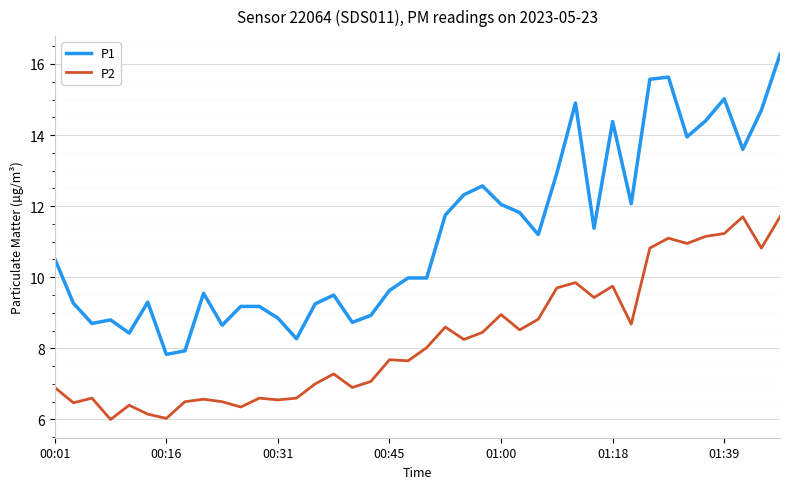

Rank the series by their maximum value, from lowest to highest.

P2, P1